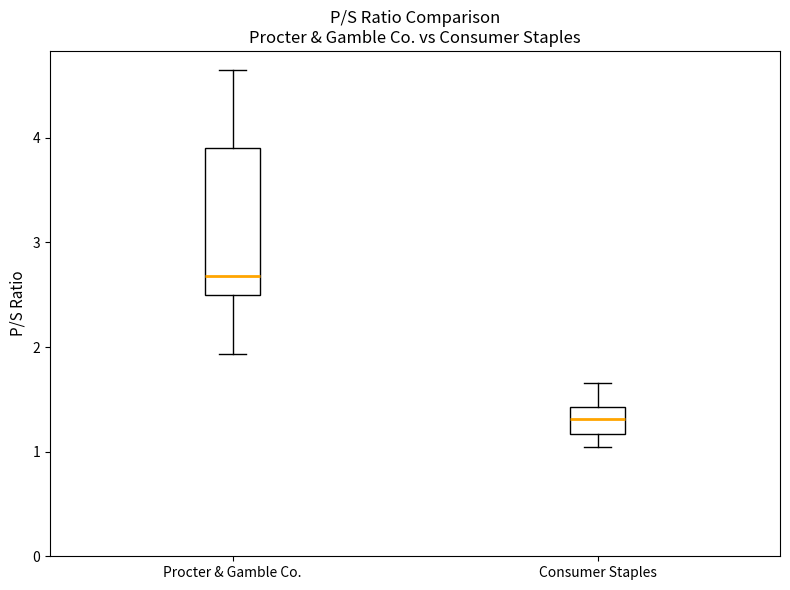

Reading left to right, transcribe this box plot: for each box, give where its median line is, the range the box spans, and where its two whiskers end, as read against the y-axis. The values are not printed on the chart, so give them approximately, as read against the axis.

Procter & Gamble Co.: median 2.7, box 2.5 to 3.9, whiskers 1.9 to 4.7
Consumer Staples: median 1.3, box 1.2 to 1.4, whiskers 1.0 to 1.7